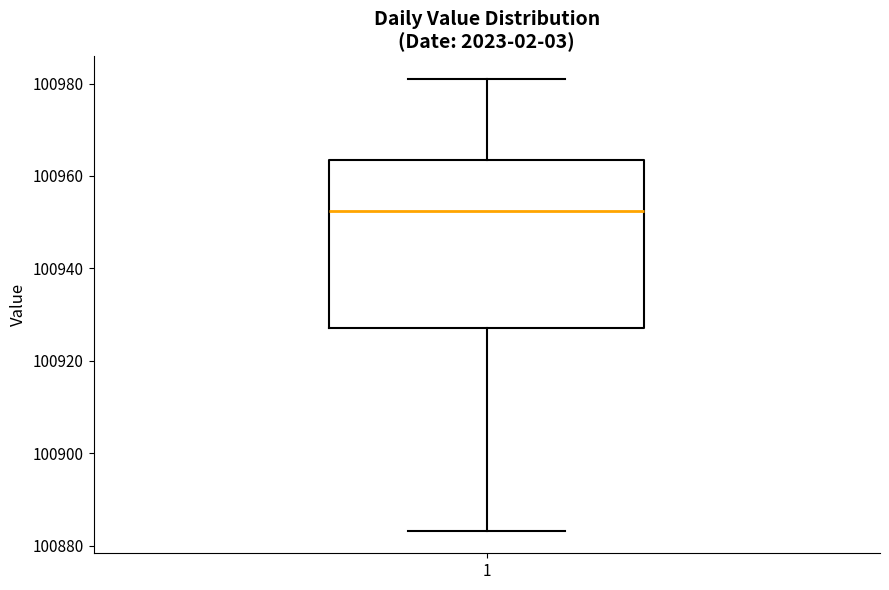

Where does the lower whisker of the box at x = 1 end on the y-axis? The values are not printed on the chart, so give them approximately, as read against the axis.

100884